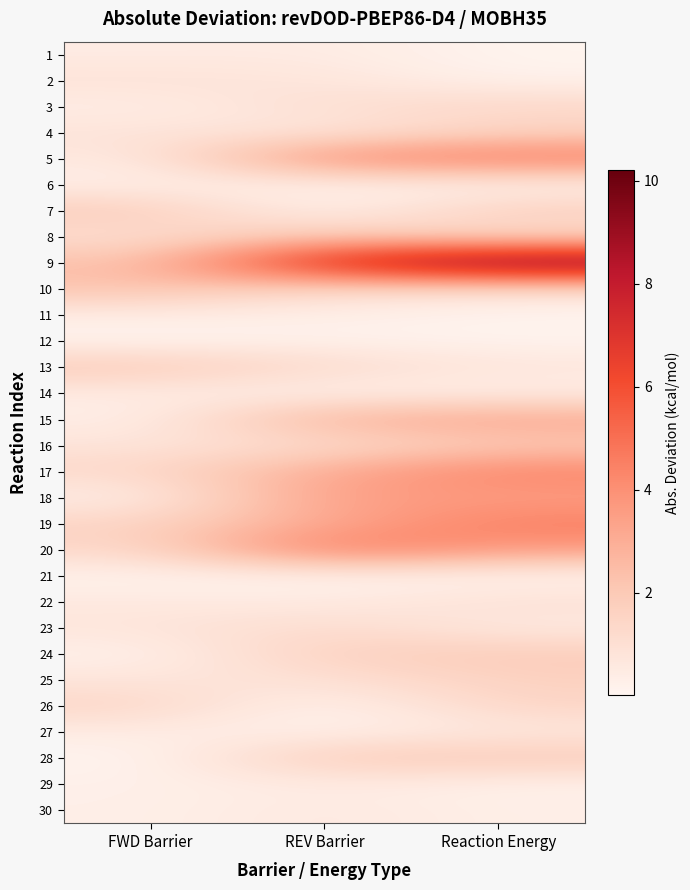

Which series has the widest spread of values?

9